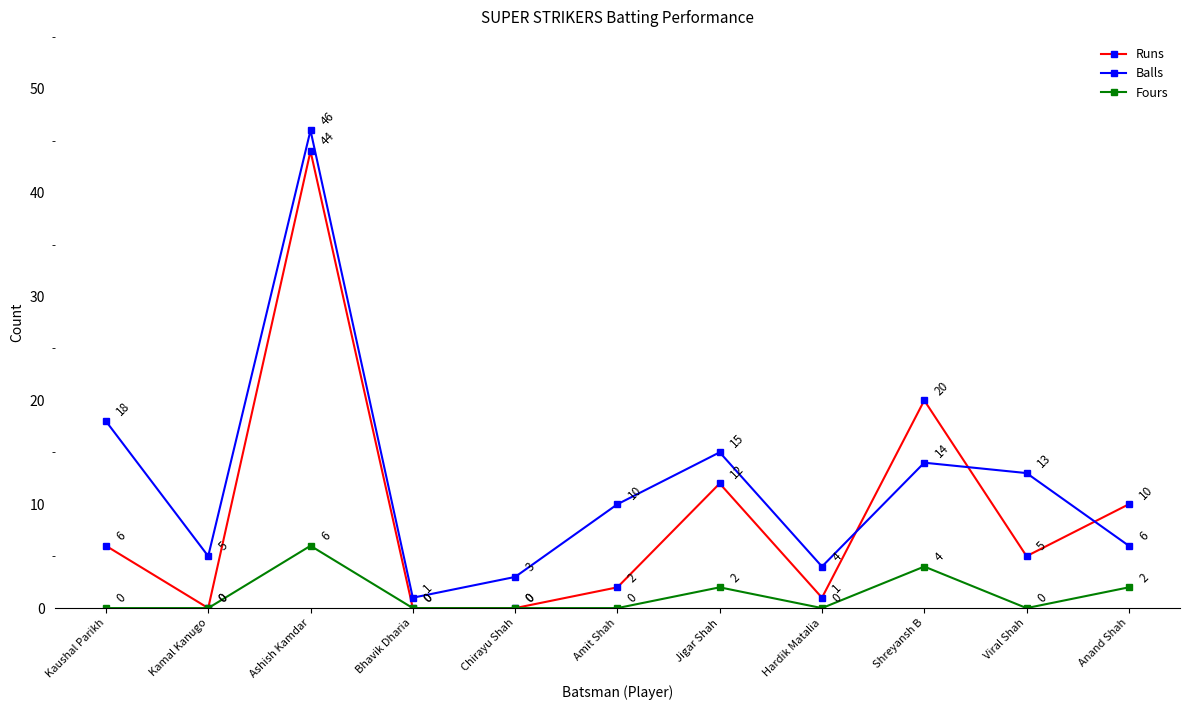

Between Bhavik Dharia and Hardik Matalia, which series saw the biggest shift?

Balls